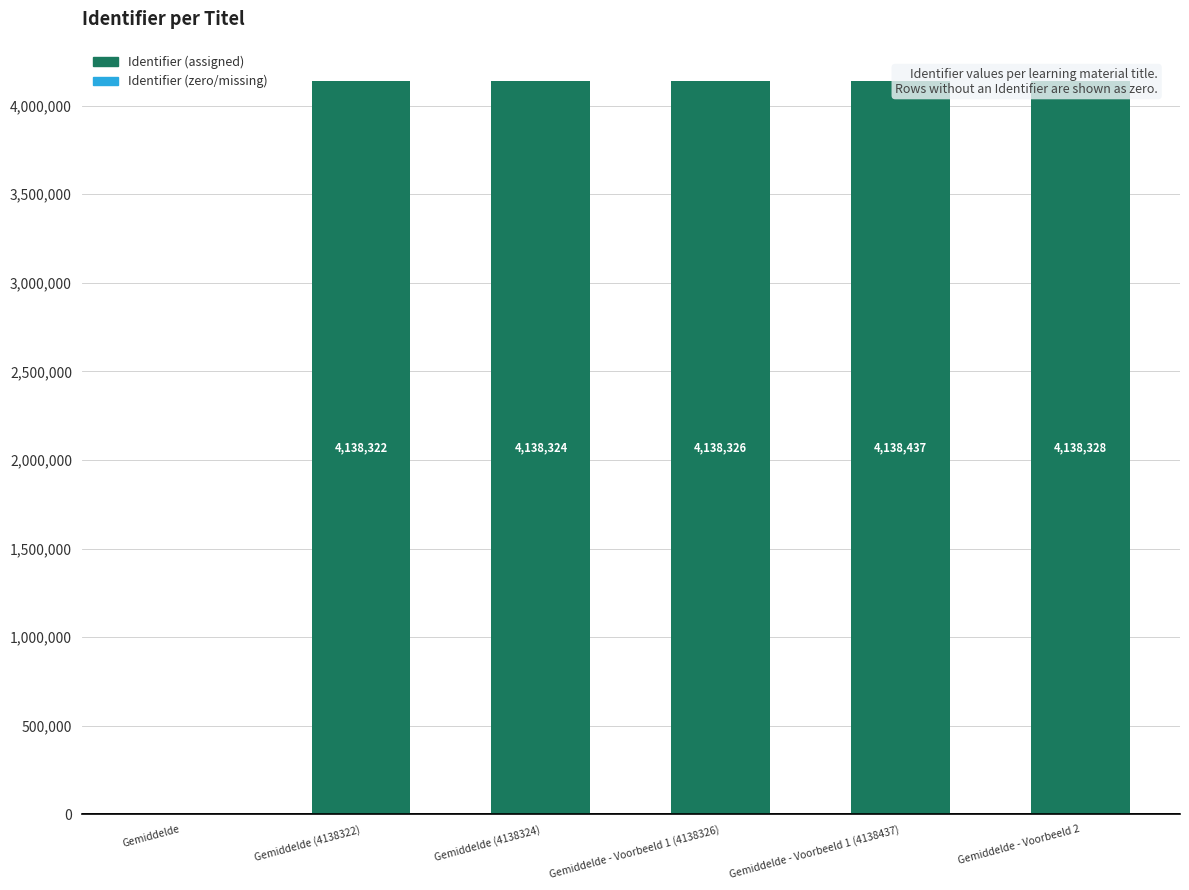

List the labels in order of value, largest first.

Gemiddelde - Voorbeeld 1 (4138437), Gemiddelde - Voorbeeld 2, Gemiddelde - Voorbeeld 1 (4138326), Gemiddelde (4138324), Gemiddelde (4138322), Gemiddelde